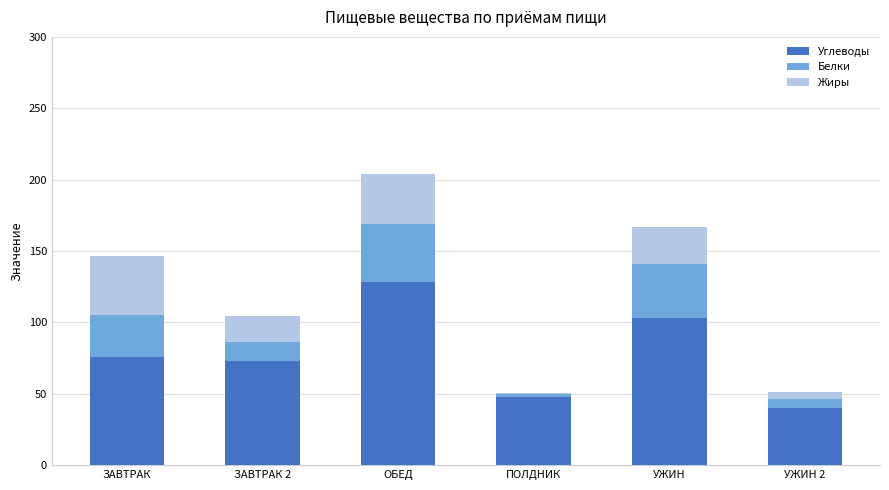

What is the average value of the Углеводы series?

77.9